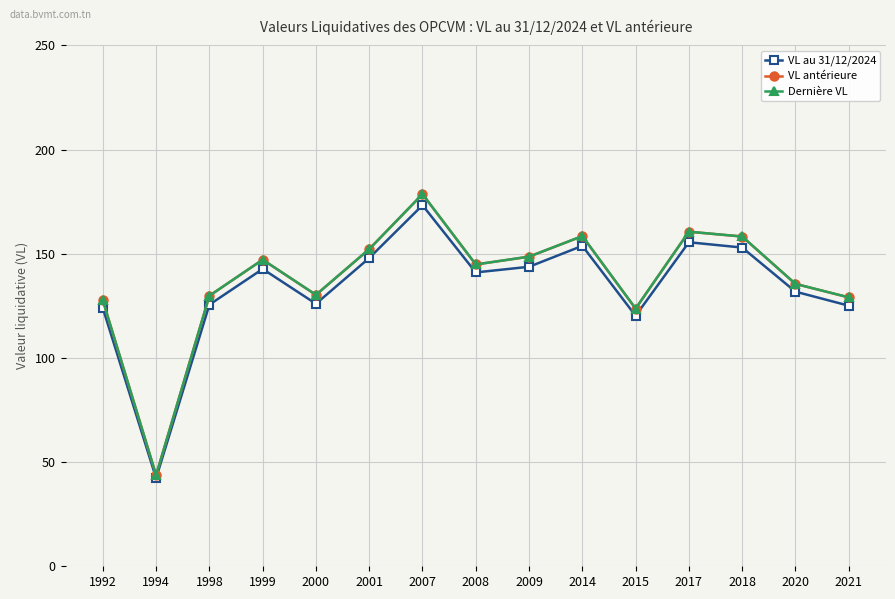

Which series has the widest spread of values?

Dernière VL